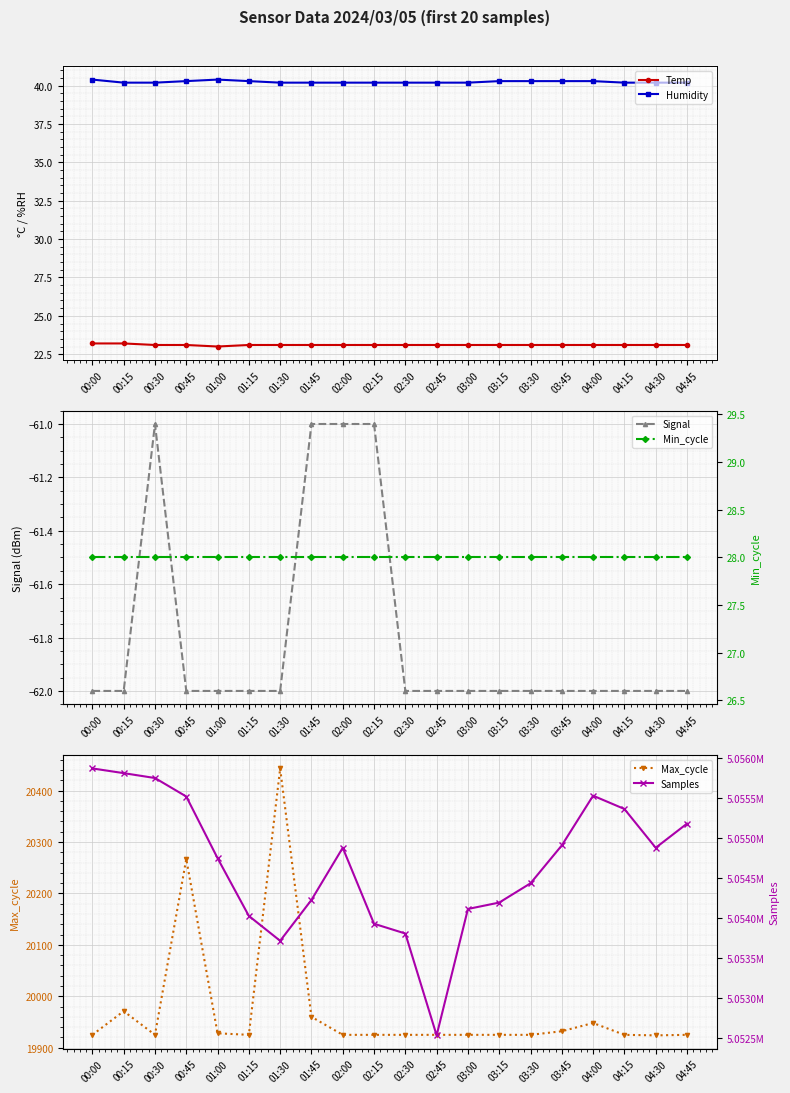

True or false: Samples and Max_cycle intersect in this chart.

False